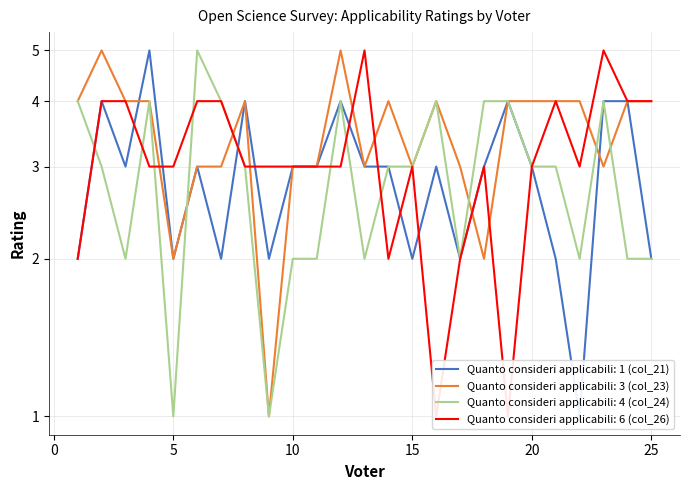

After their last crossing, which series has the higher values: Quanto consideri applicabili: 3 (col_23) or Quanto consideri applicabili: 4 (col_24)?

Quanto consideri applicabili: 3 (col_23)